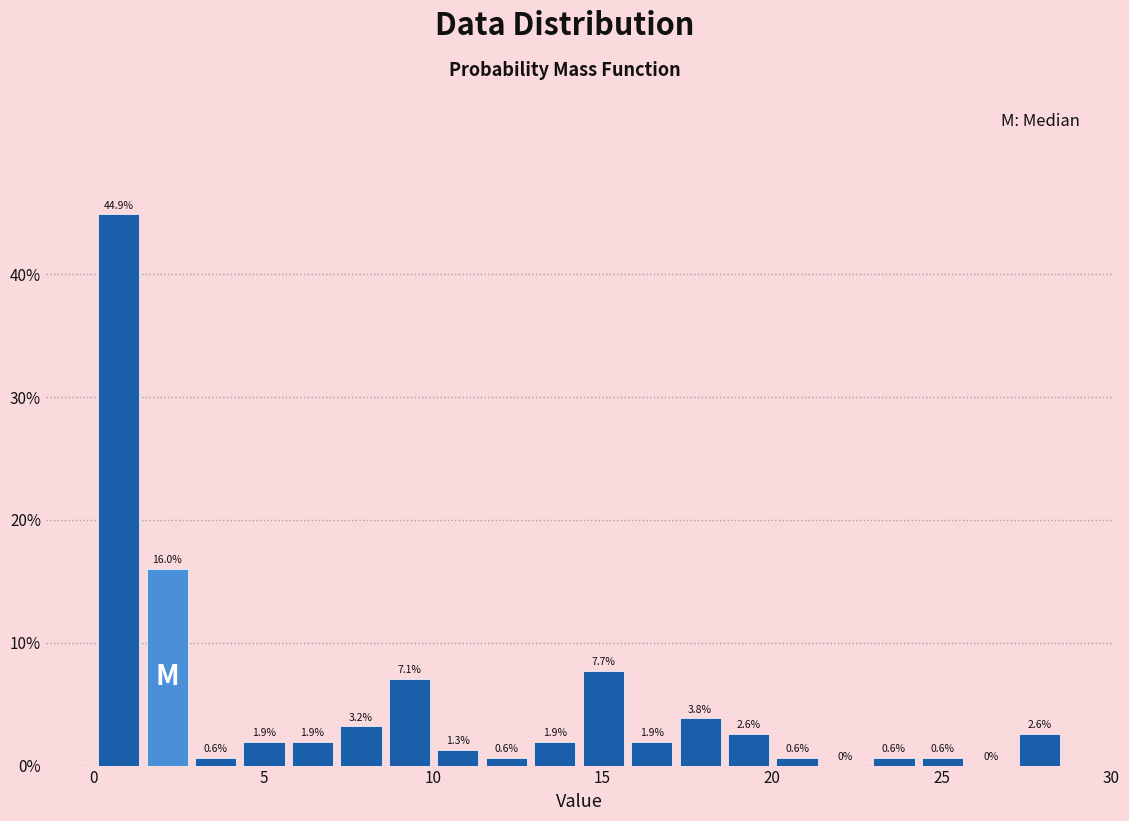

Read against the x-axis, roughly where is the centre of the tallest bar?

0.5